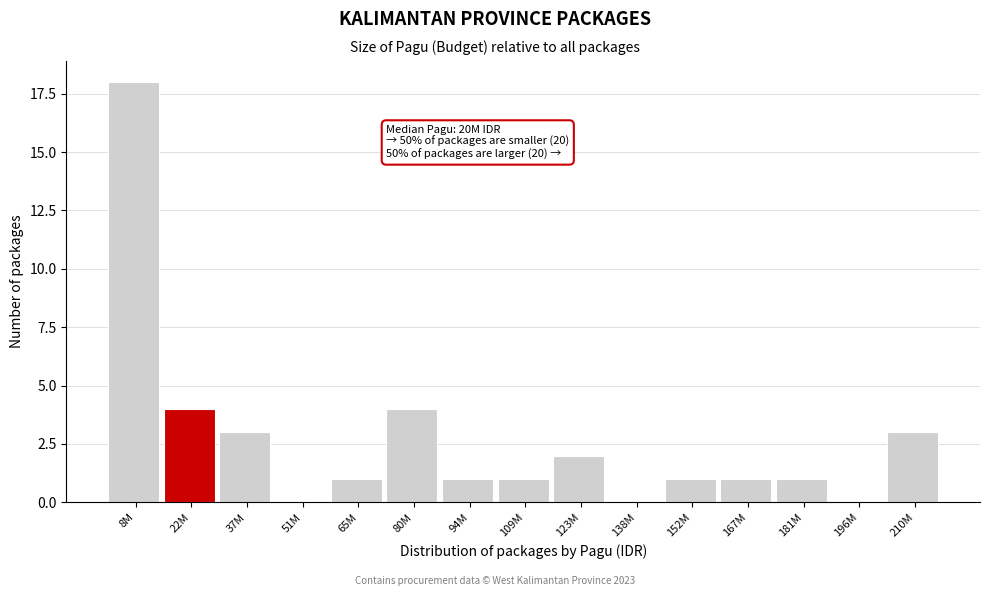

Reading left to right, list all the values displayed in this chart.

8M=18	22M=4	37M=3	51M=0	65M=1	80M=4	94M=1	109M=1	123M=2	138M=0	152M=1	167M=1	181M=1	196M=0	210M=3